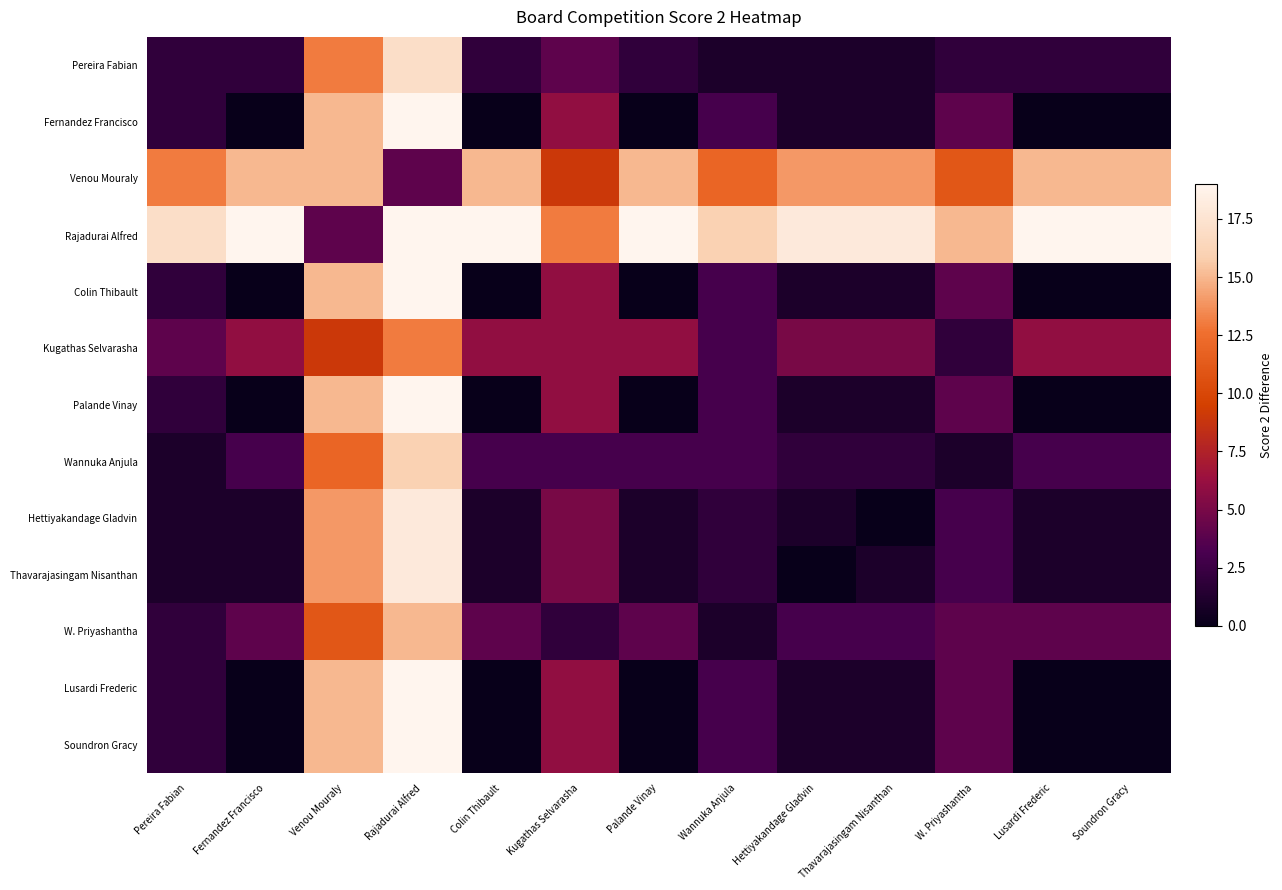

Rank the series by their maximum value, from highest to lowest.

Fernandez Francisco, Rajadurai Alfred, Colin Thibault, Palande Vinay, Lusardi Frederic, Soundron Gracy, Hettiyakandage Gladvin, Thavarajasingam Nisanthan, Pereira Fabian, Wannuka Anjula, Venou Mouraly, W. Priyashantha, Kugathas Selvarasha